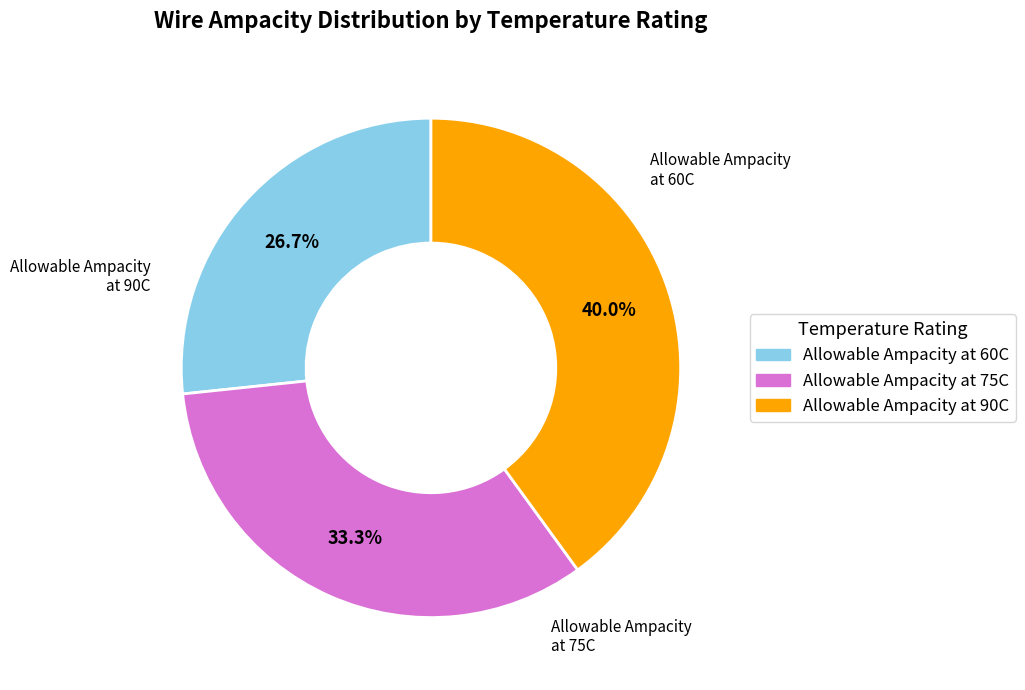

How much of the chart is everything except Allowable Ampacity at 90C?

60.0%